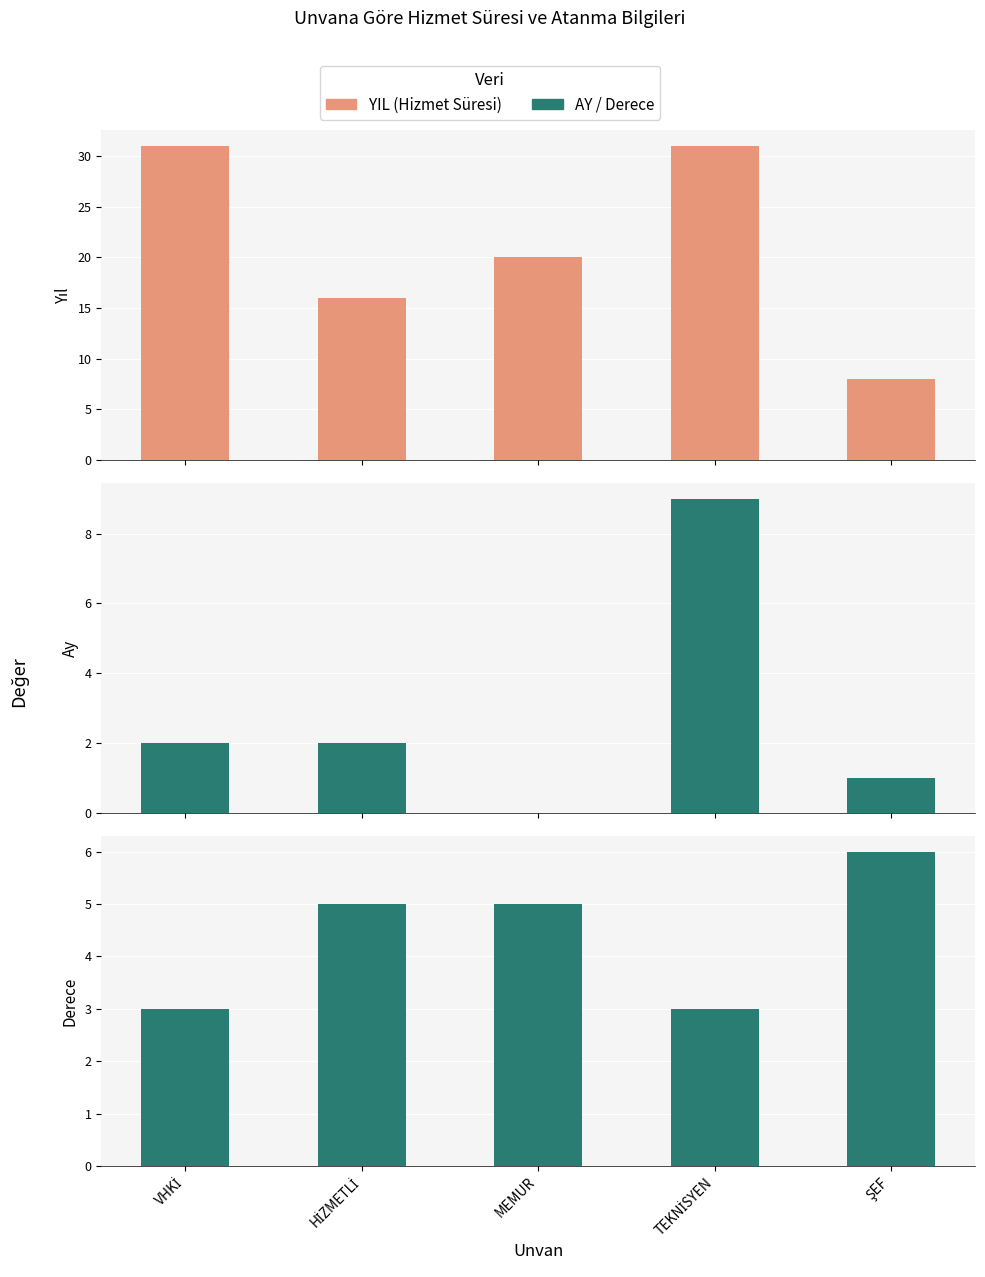

How many YIL (Hizmet Süresi) values are between 16 and 31?

4